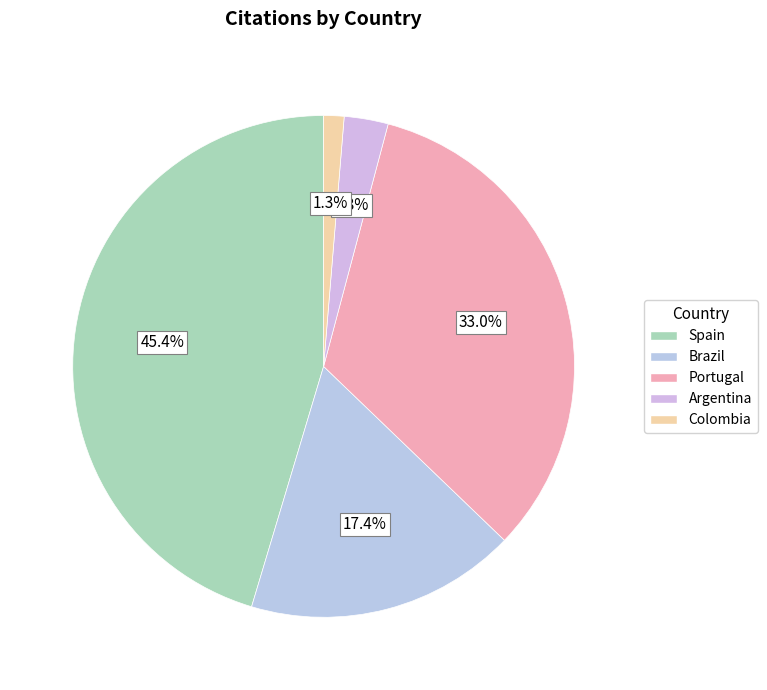

Approximately how many times larger is the value at Portugal compared to Colombia?

25.2